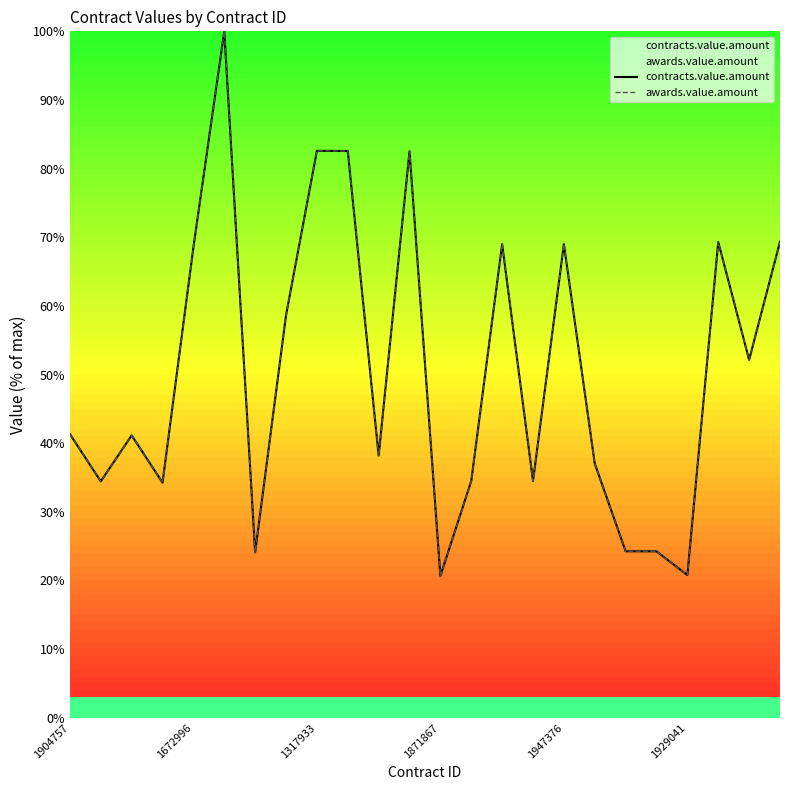

What are all the series names shown in the legend?

contracts.value.amount, awards.value.amount